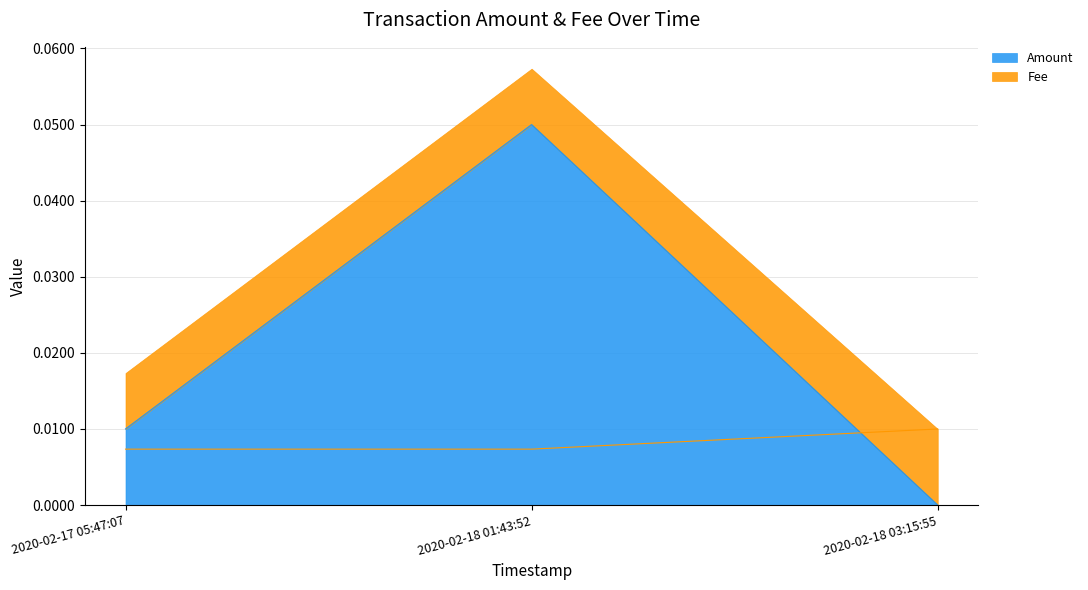

Is it true that Fee equals 0.0 at 2020-02-18 01:43:52?

True